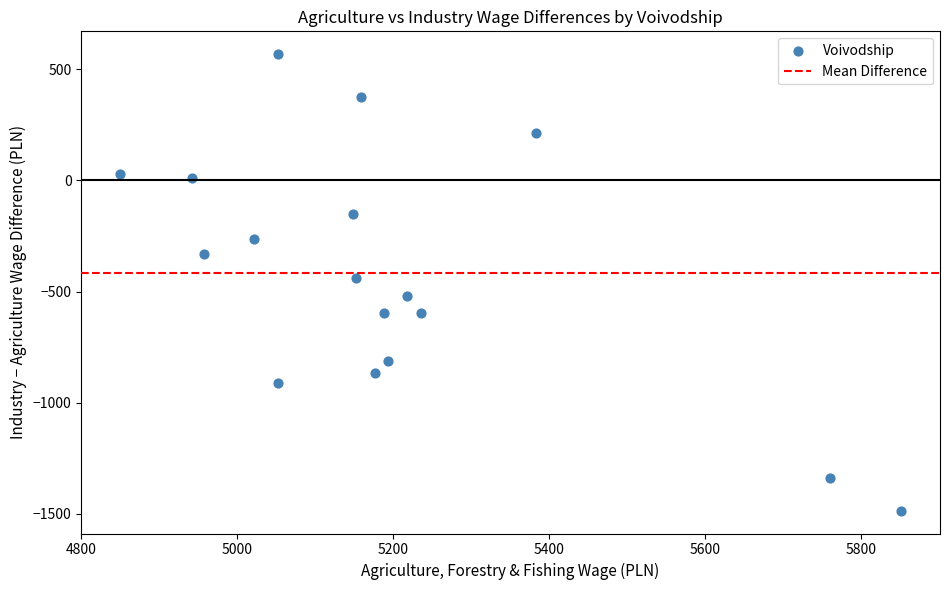

What is the range of X values (max minus min)?

1001.5